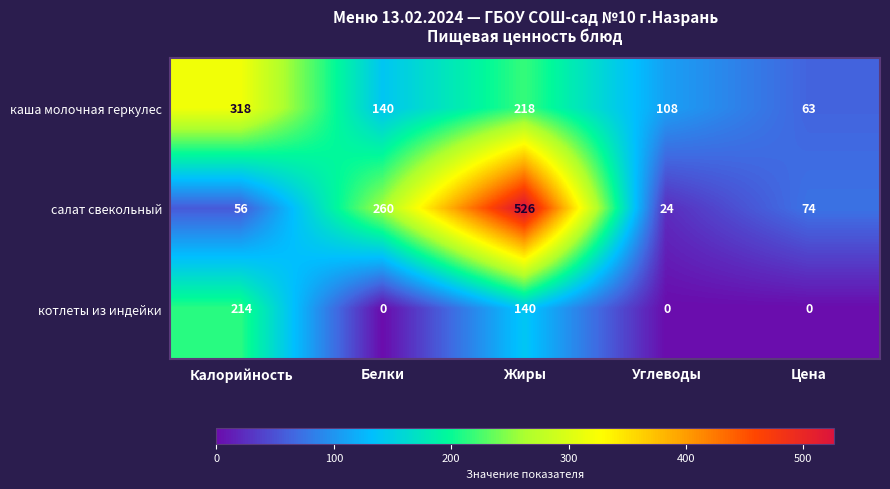

What is the difference between the maximum and minimum values in the каша молочная геркулес series?

255